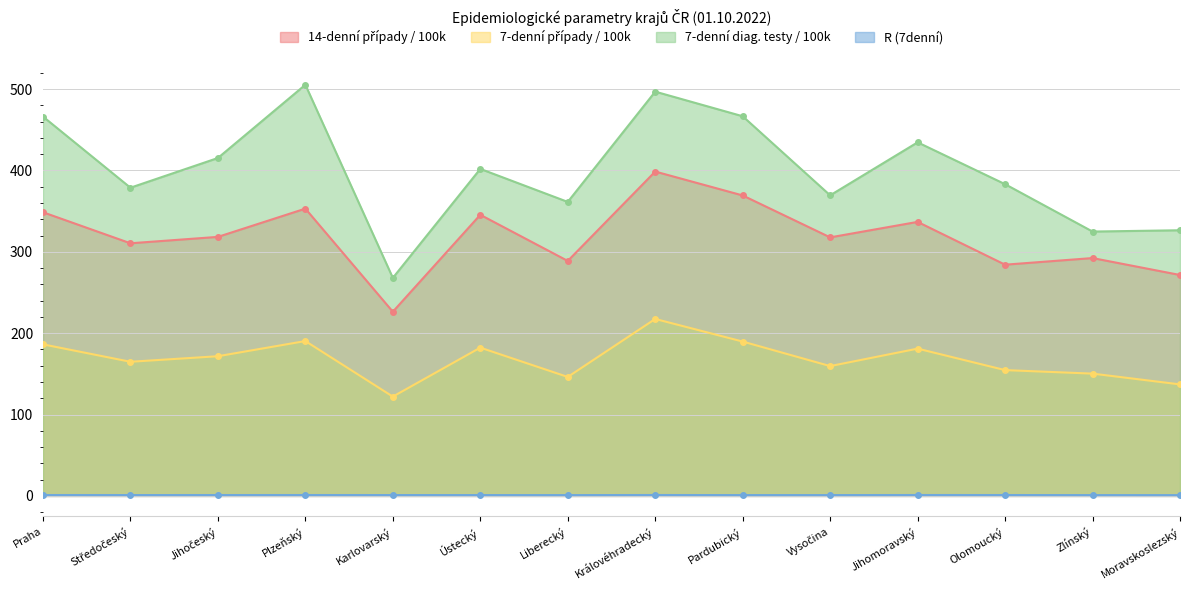

What is the approximate value of 7-denní diag. testy / 100k at Ústecký?

402.0